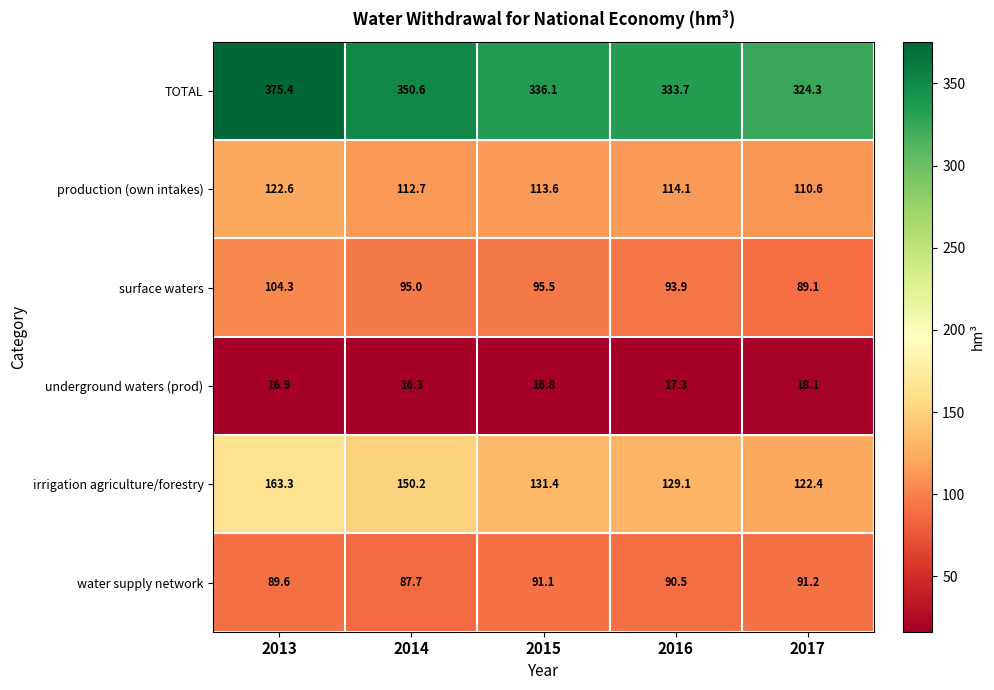

Is it true that underground waters (prod) equals 10.5 at 2017?

False